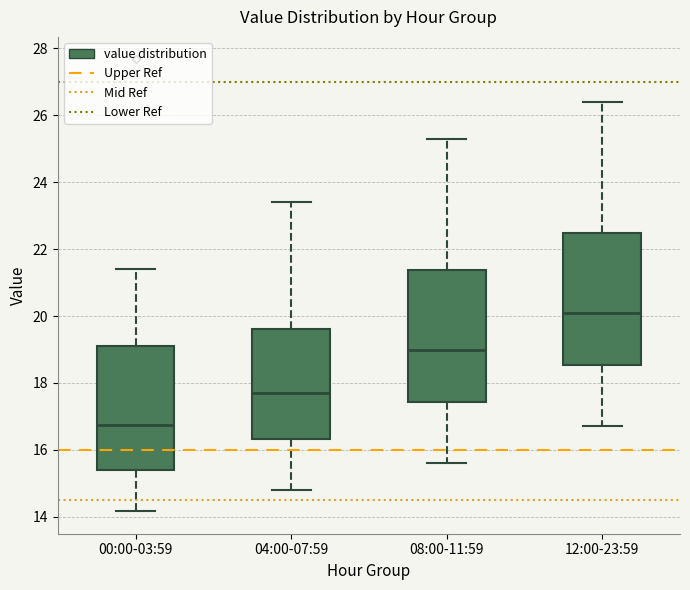

Reading left to right, transcribe this box plot: for each box, give where its median line is, the range the box spans, and where its two whiskers end, as read against the y-axis. The values are not printed on the chart, so give them approximately, as read against the axis.

00:00-03:59: median 16.8, box 15.4 to 19.2, whiskers 14.2 to 21.4
04:00-07:59: median 17.8, box 16.4 to 19.6, whiskers 14.8 to 23.4
08:00-11:59: median 19.0, box 17.4 to 21.4, whiskers 15.6 to 25.4
12:00-23:59: median 20.2, box 18.6 to 22.4, whiskers 16.8 to 26.4